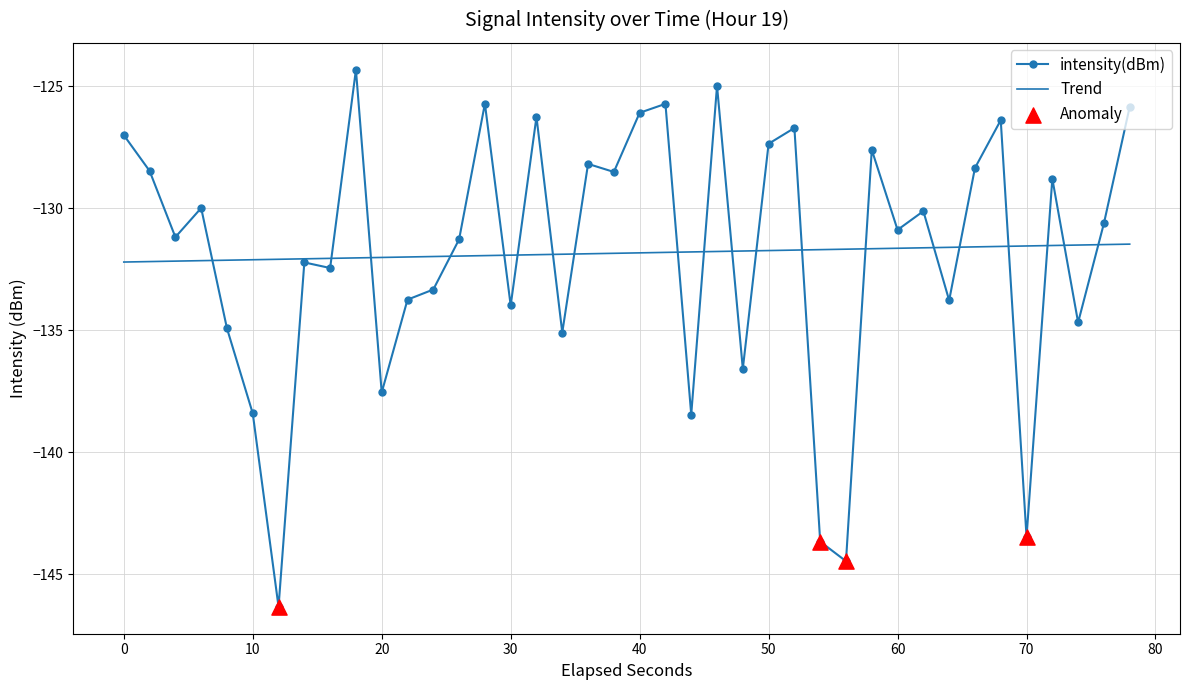

Which series has the widest spread of values?

intensity(dBm)